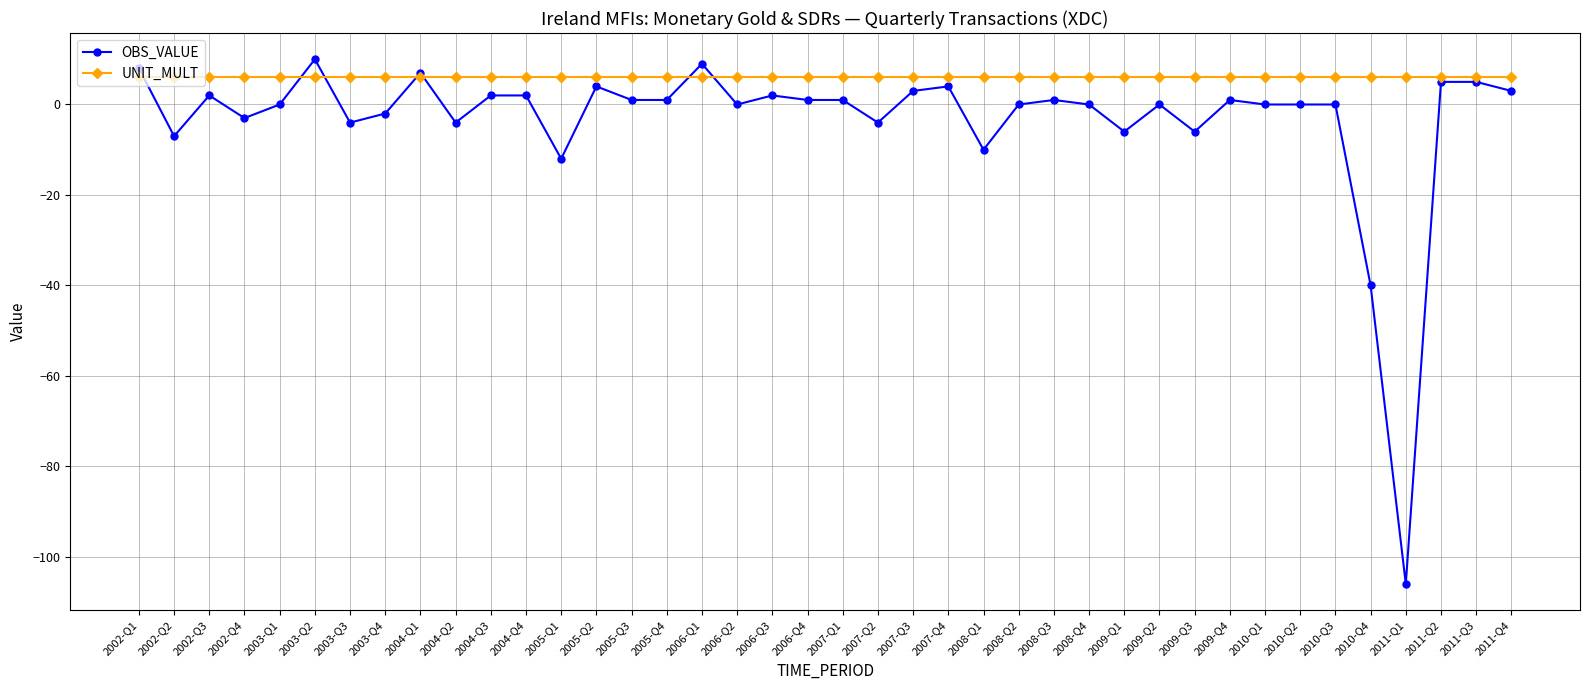

Which series has the largest range (max minus min)?

OBS_VALUE